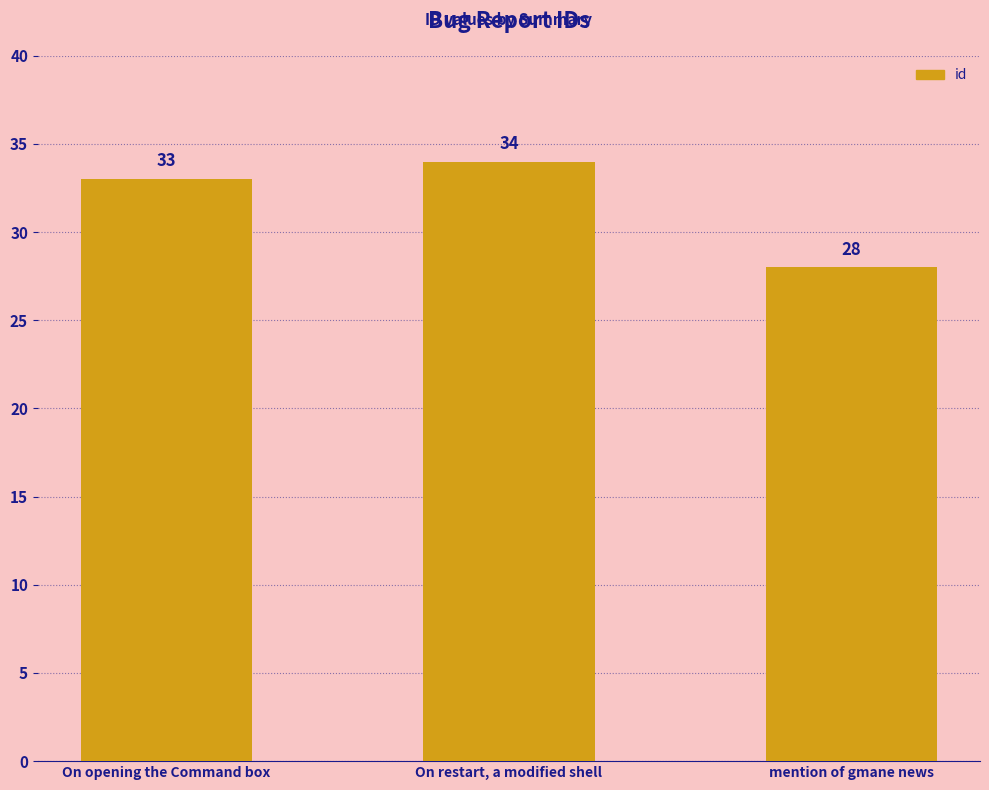

The chart shows a value of 34 at On restart, a modified shell. True or false?

True